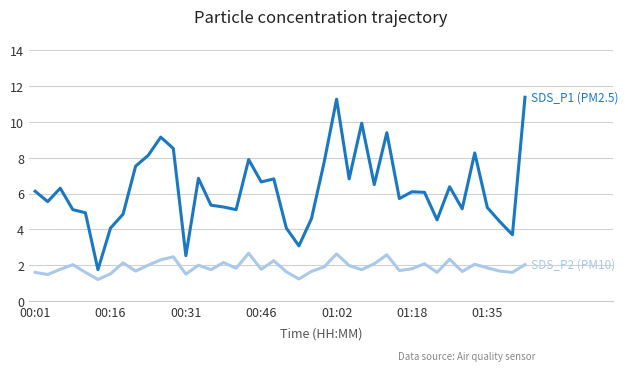

What is the minimum value shown in the chart?

1.2